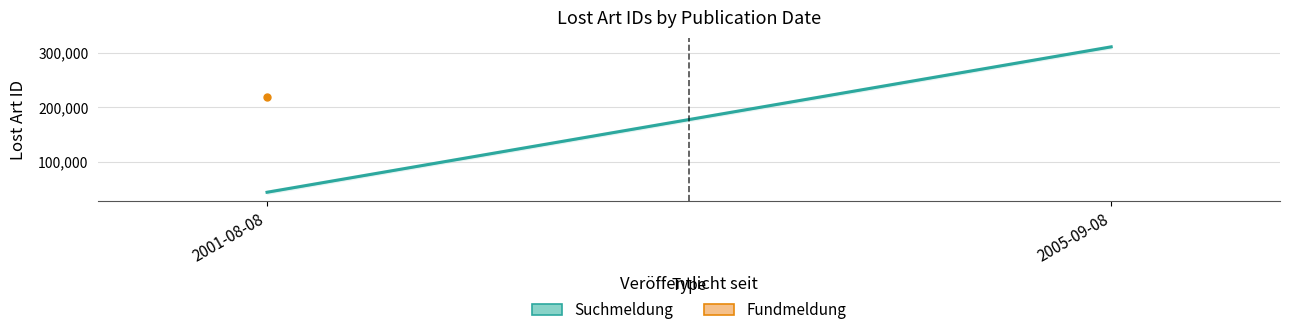

Which category has the highest value across all series?

2005-09-08